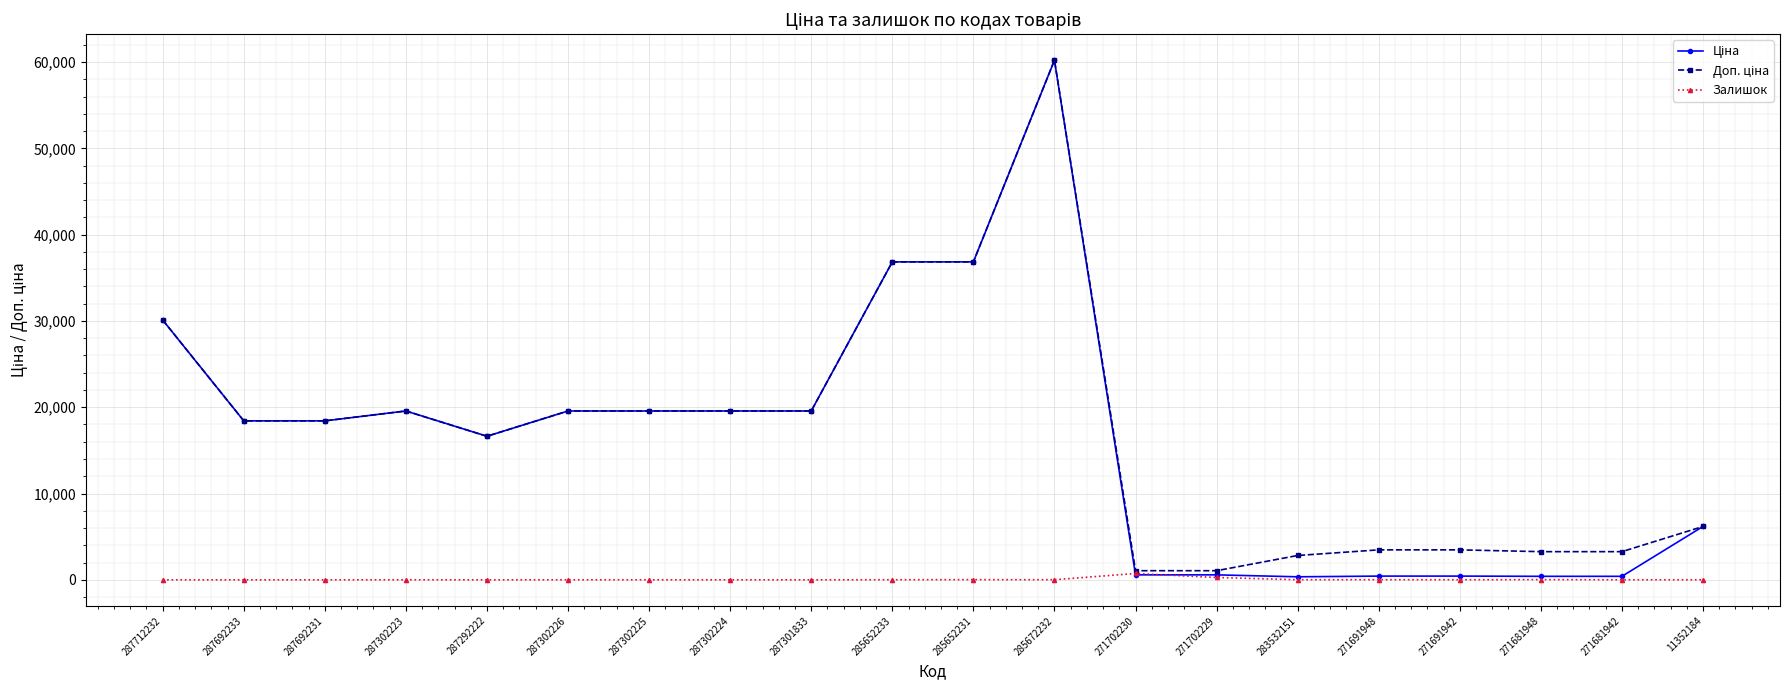

What is the total value across all series at 285672232?

120427.1